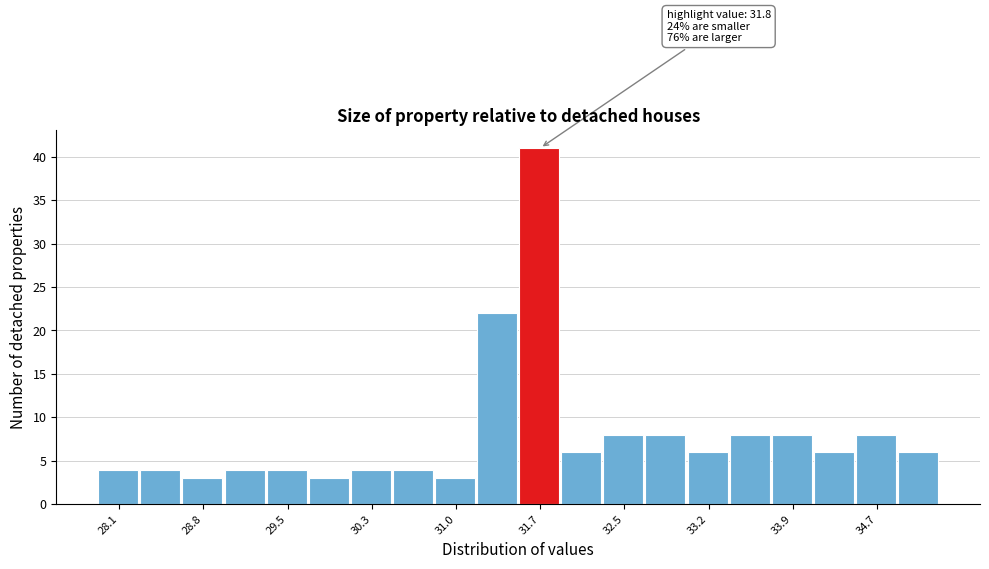

Around what value on the x-axis is the tallest bar? Give the approximate position of its centre, as read against the axis.

31.7